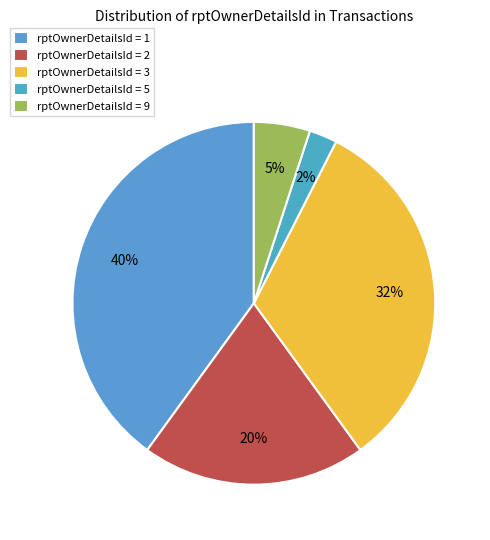

How many segments does this pie chart have?

5